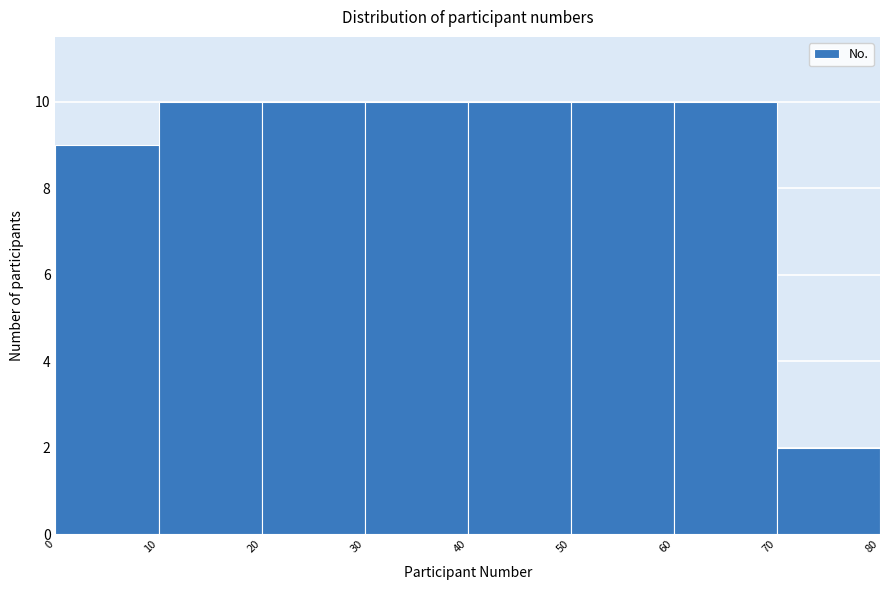

Reading left to right, list every bar in this chart as the range it spans on the x-axis followed by its height. The values are not printed on the chart, so give them approximately, as read against the axis.

0 to 10: 9
10 to 20: 10
20 to 30: 10
30 to 40: 10
40 to 50: 10
50 to 60: 10
60 to 70: 10
70 to 80: 2